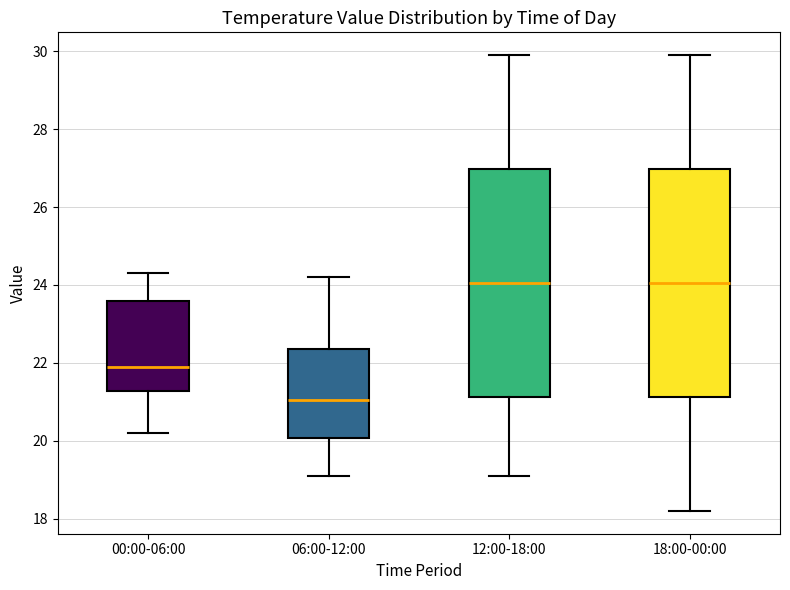

Reading left to right, read every box against the y-axis: the position of its median line, the range the box covers, and the ends of its whiskers. The values are not printed on the chart, so give them approximately, as read against the axis.

00:00-06:00: median 22.0, box 21.2 to 23.6, whiskers 20.2 to 24.4
06:00-12:00: median 21.0, box 20.0 to 22.4, whiskers 19.2 to 24.2
12:00-18:00: median 24.0, box 21.2 to 27.0, whiskers 19.2 to 30.0
18:00-00:00: median 24.0, box 21.2 to 27.0, whiskers 18.2 to 30.0